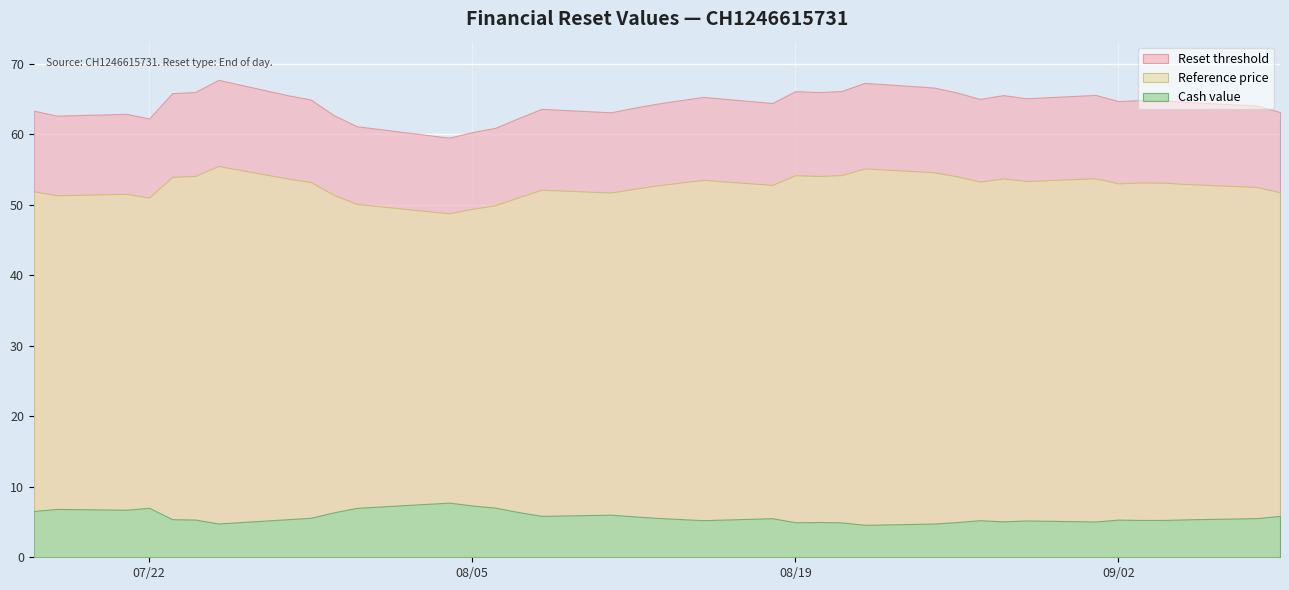

At which category is the sum across all series the highest?

2025-07-25